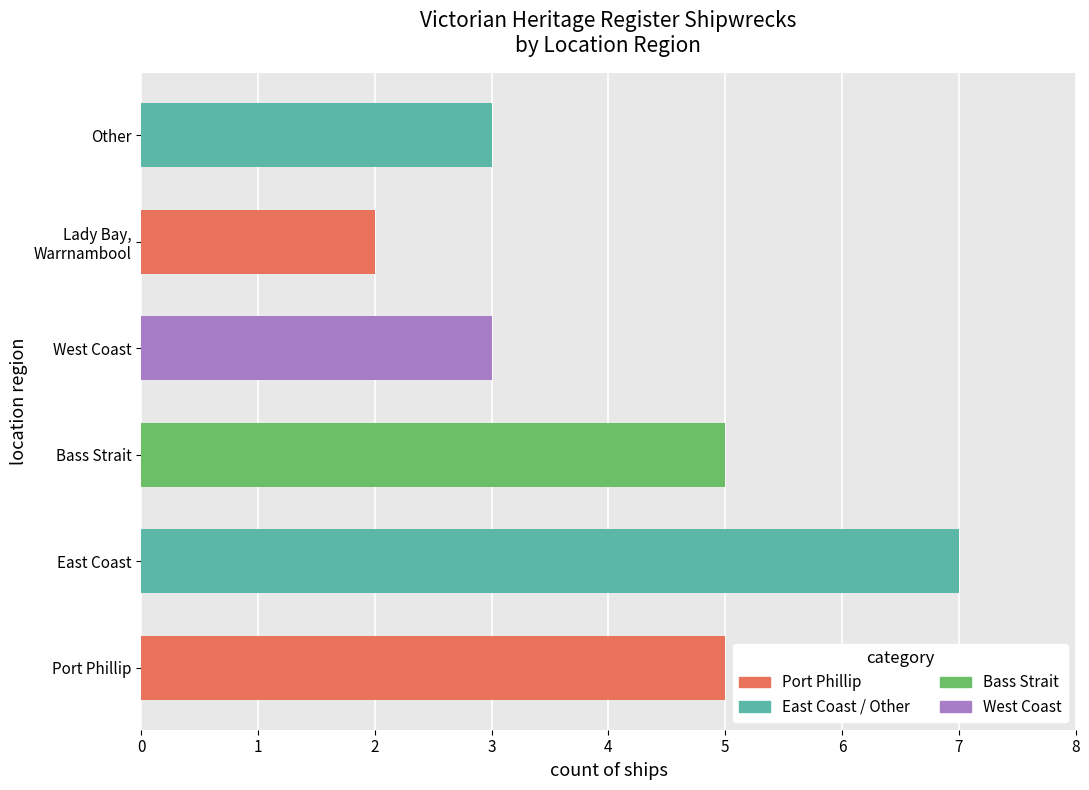

Between Bass Strait and Other, which is larger?

Bass Strait